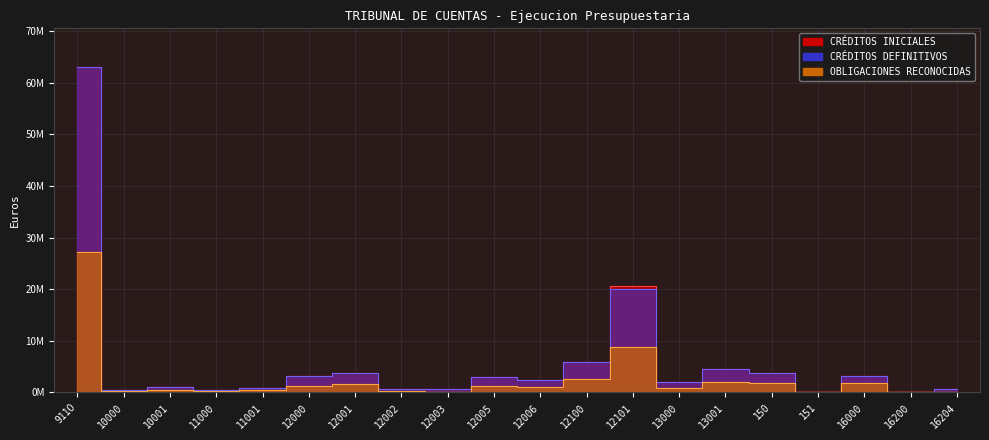

What is the lowest value of the CRÉDITOS DEFINITIVOS series?

15550.0